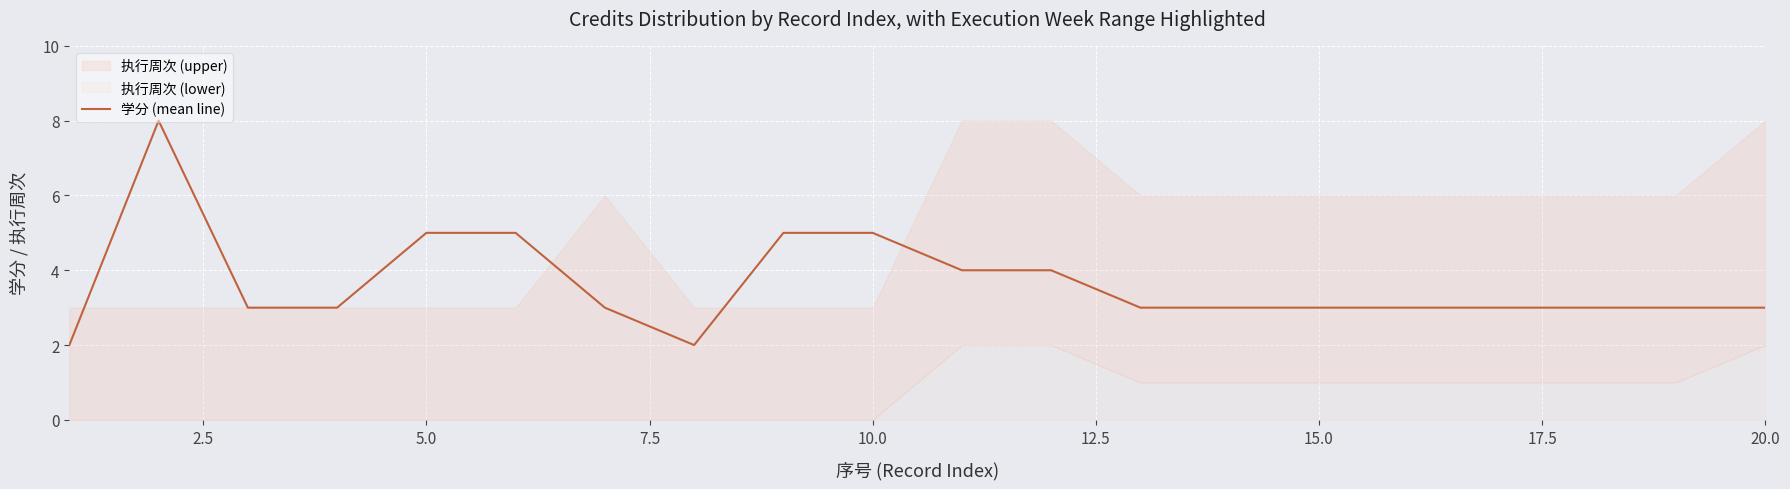

Is it true that 学分 (mean line) equals 9 at 10.0?

False